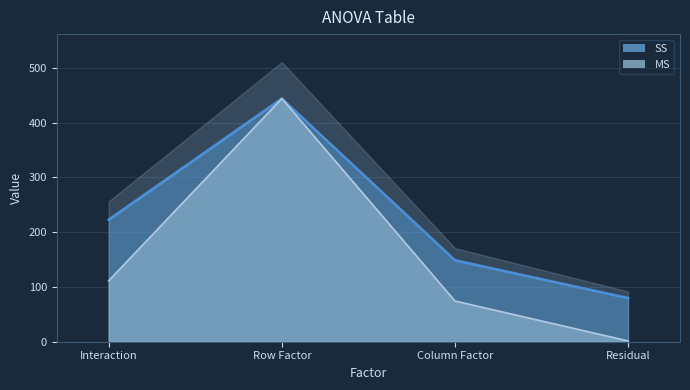

What is the minimum value for MS?

1.5